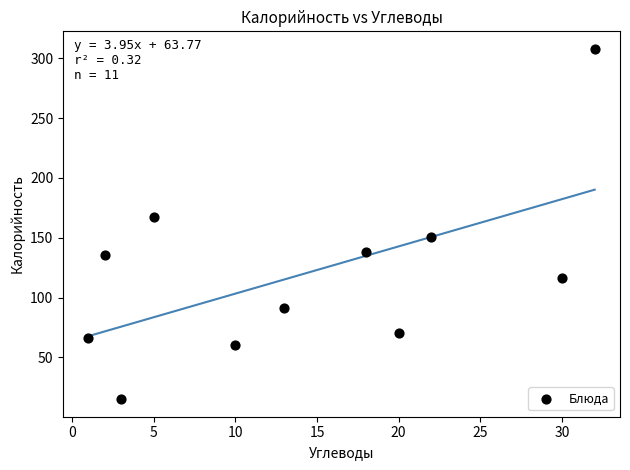

What is the range of X values (max minus min)?

31